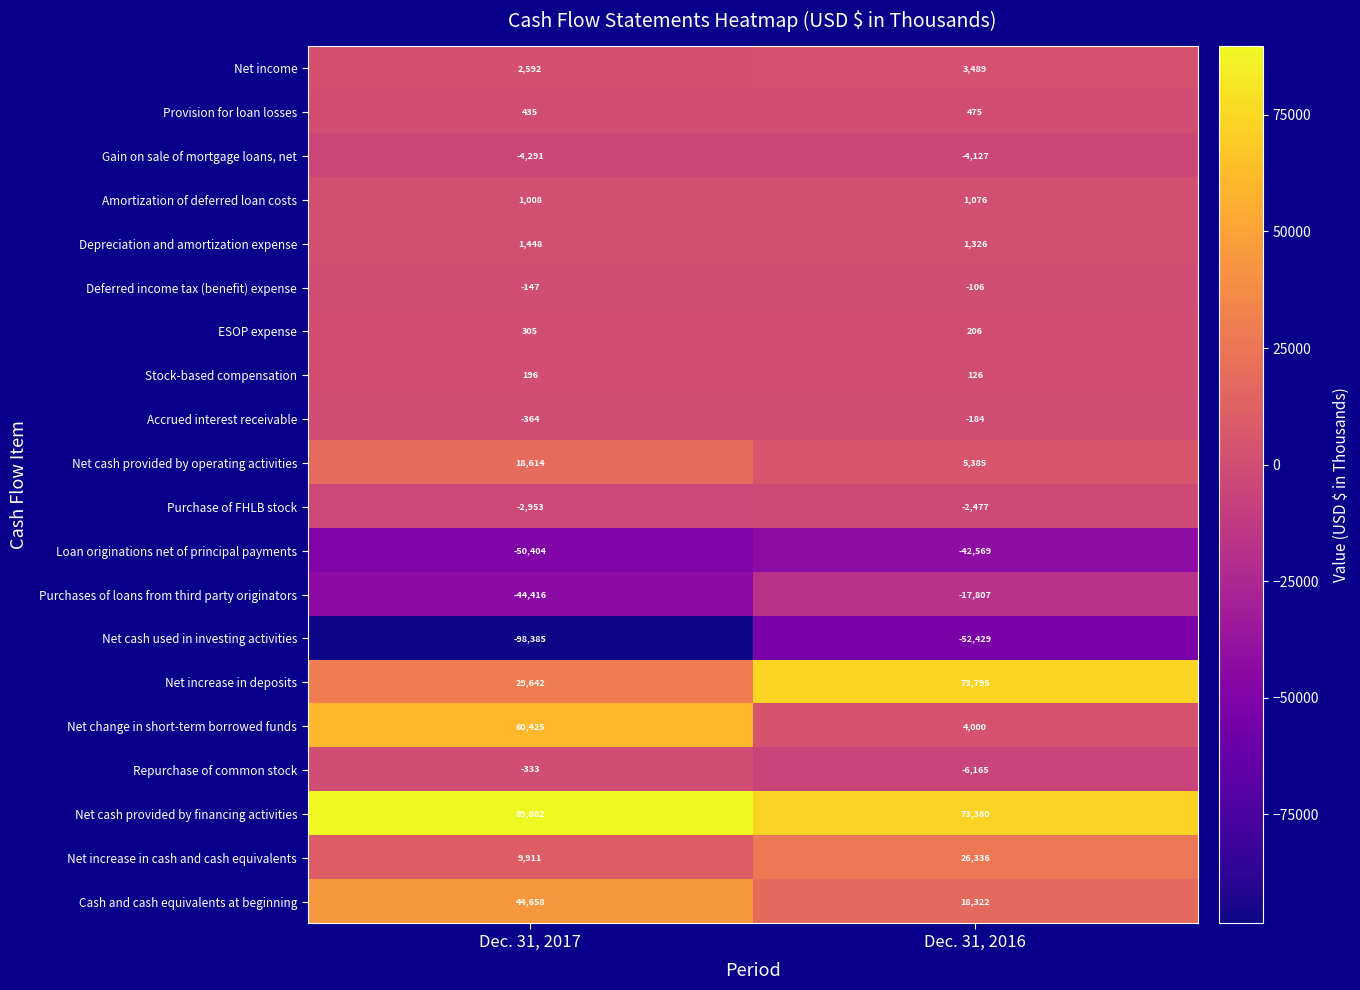

How many series are shown in this chart?

20